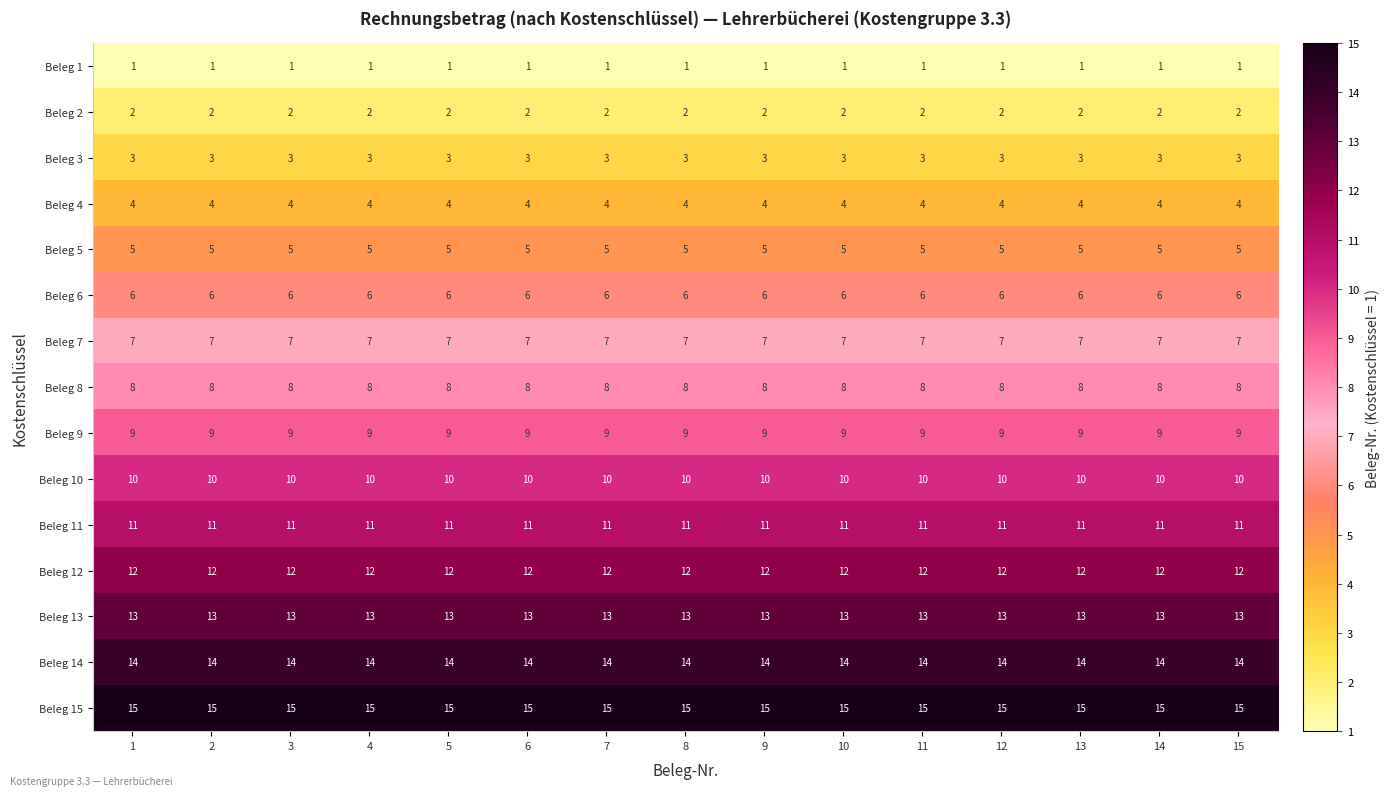

What is the spread (max minus min) of values at 4?

14